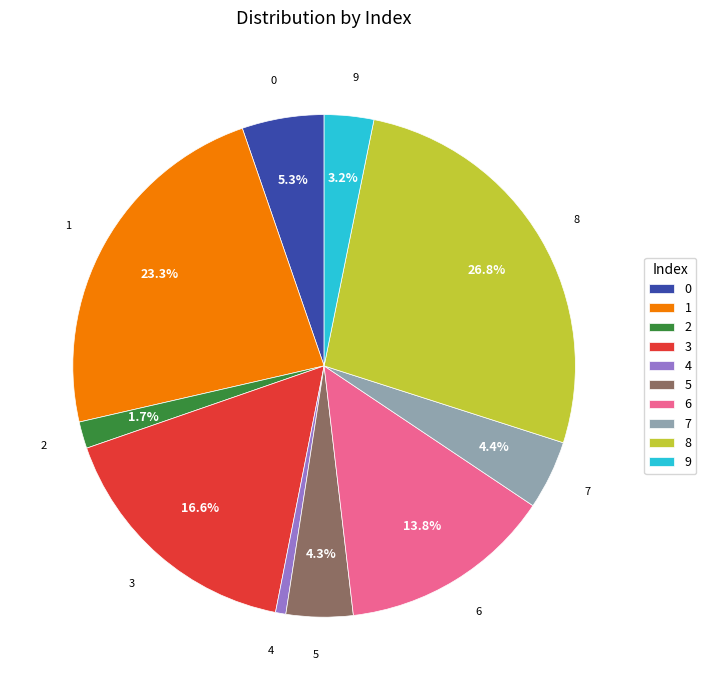

Is there any slice that represents more than half of the pie?

No